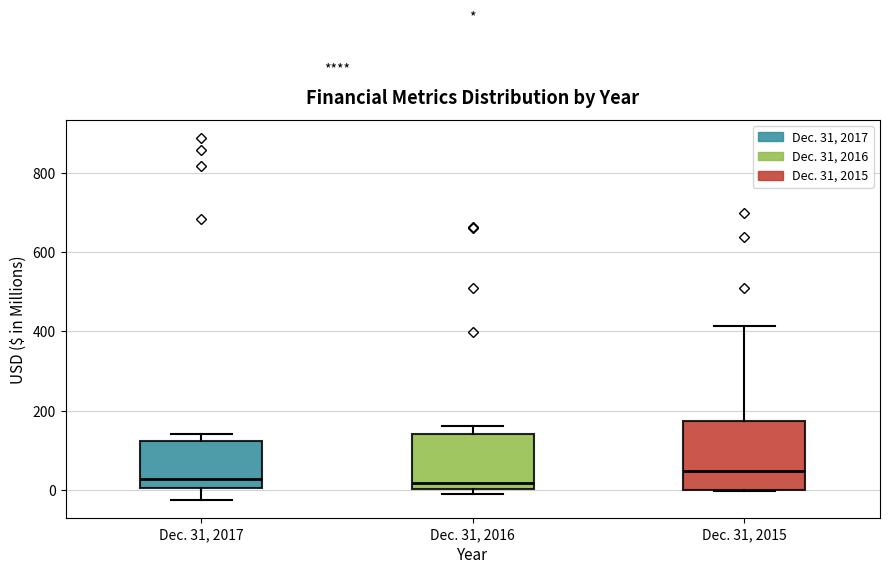

Comparing the boxes themselves (not the whiskers), which one is the tallest?

Dec. 31, 2015